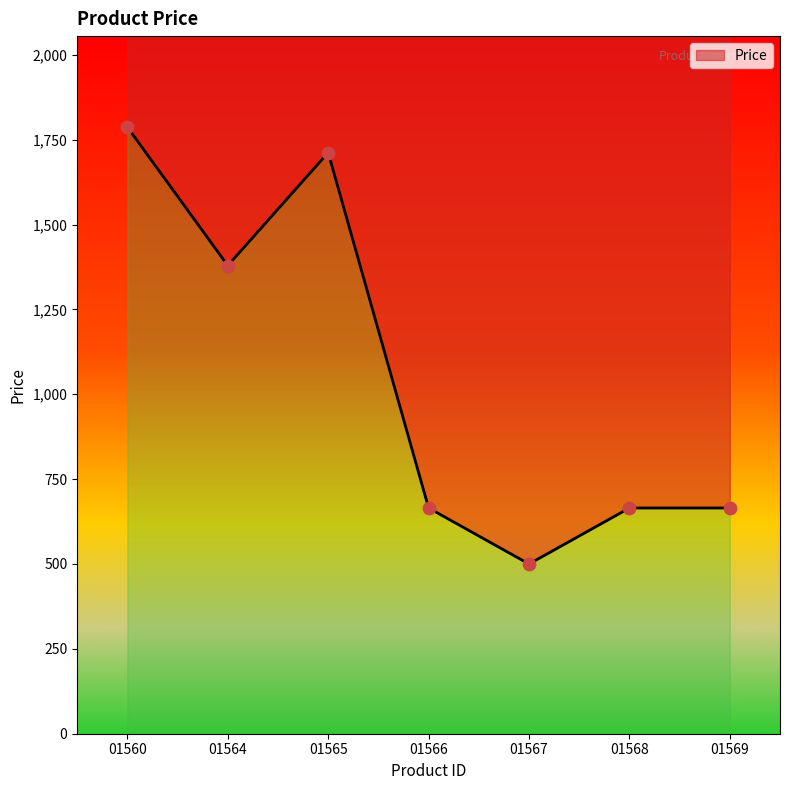

What is the change in value from 01564 to 01567?

-879